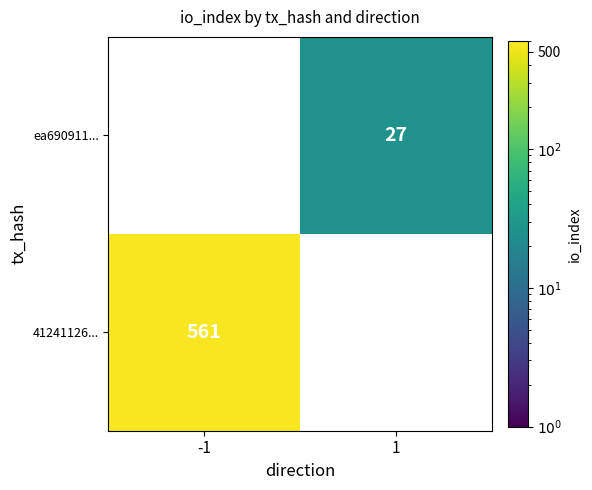

Is it true that 41241126... equals 325 at -1?

False